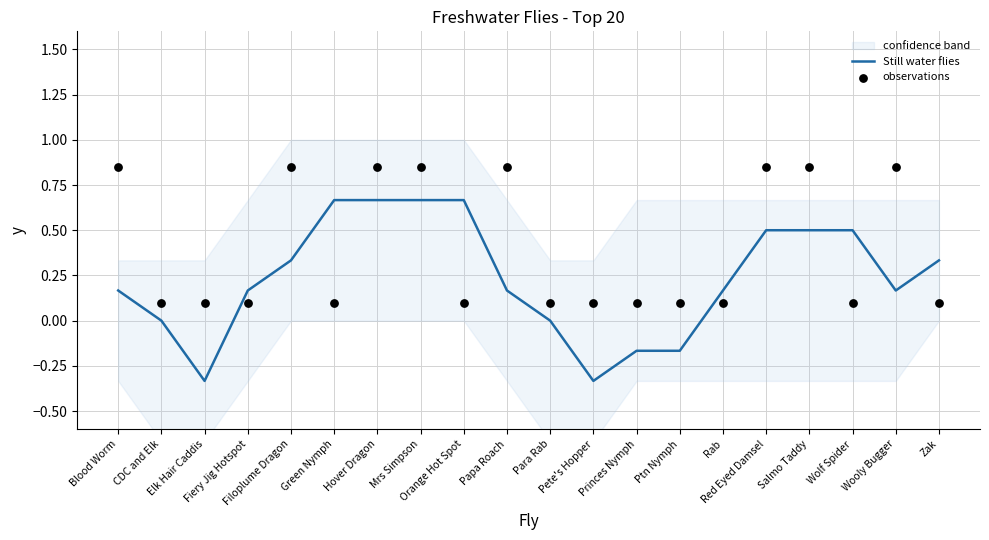

Which series reaches the maximum Y coordinate?

observations